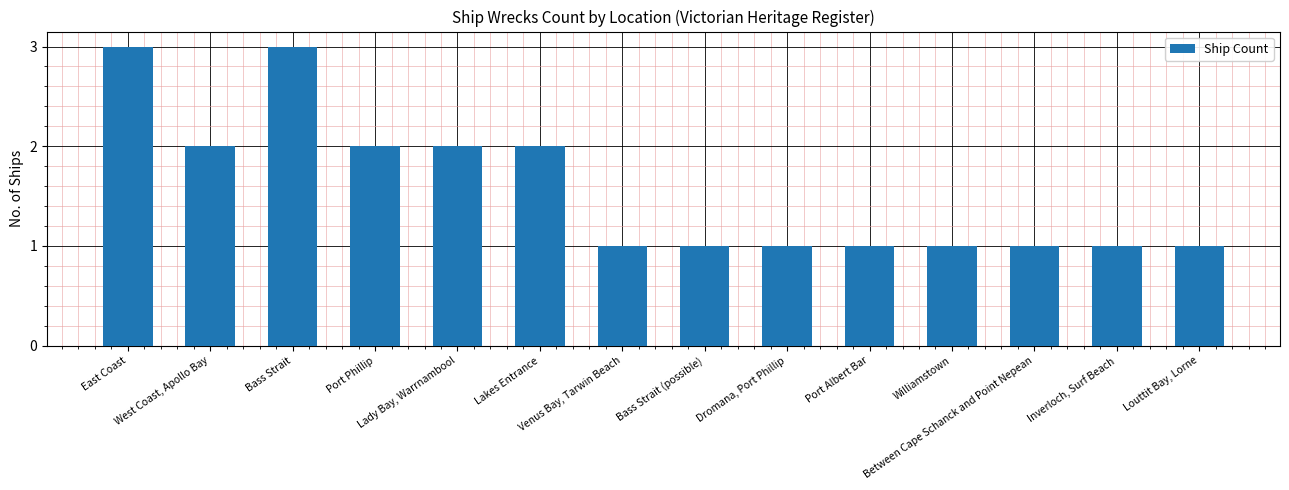

What is the sum of all values?

22